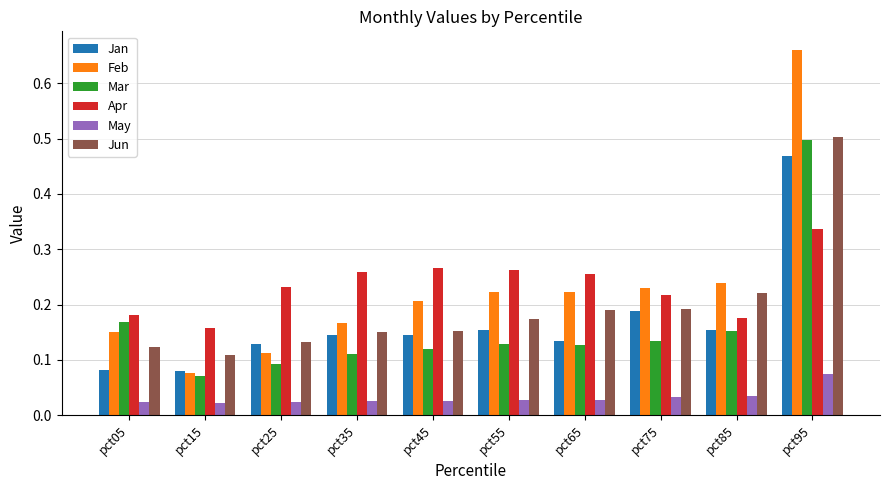

Which category has the highest value across all series?

pct95